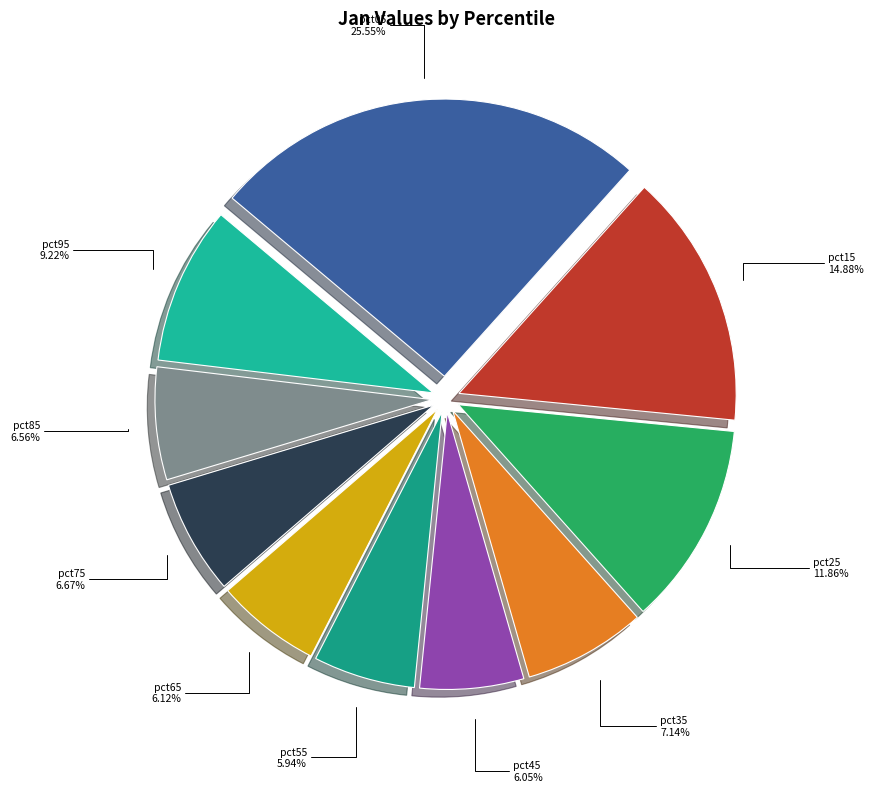

What percentage is NOT represented by pct85?

93.4%